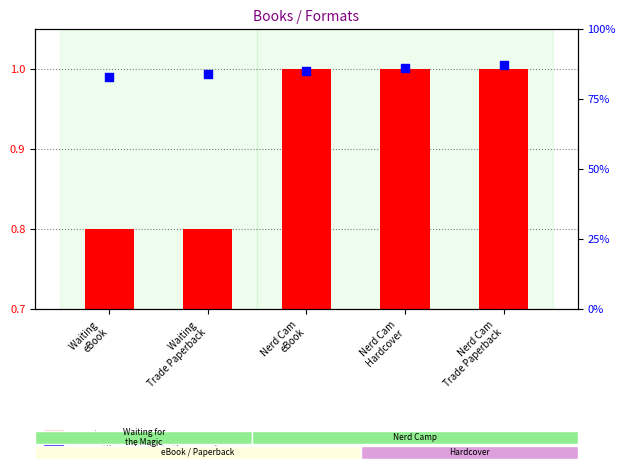

Which series has the largest total across all categories?

percentile rank within the sample